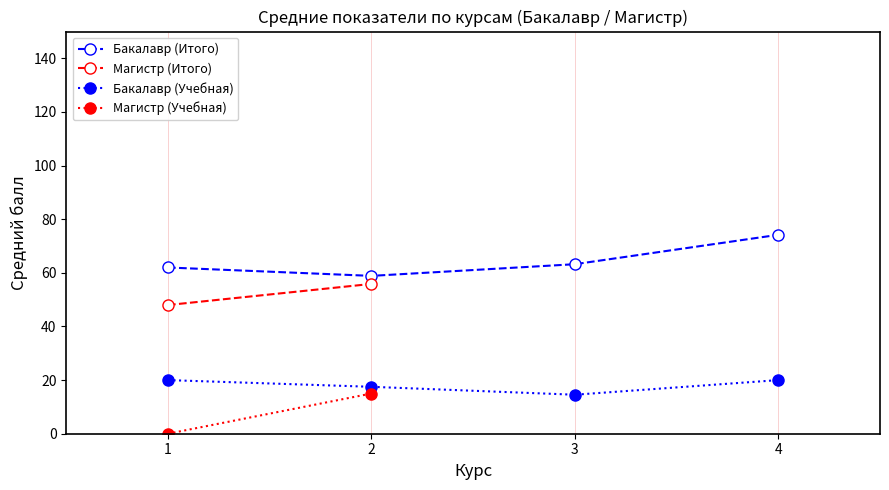

What is the value of the Бакалавр (Учебная) point at the 3rd from the left?

14.5